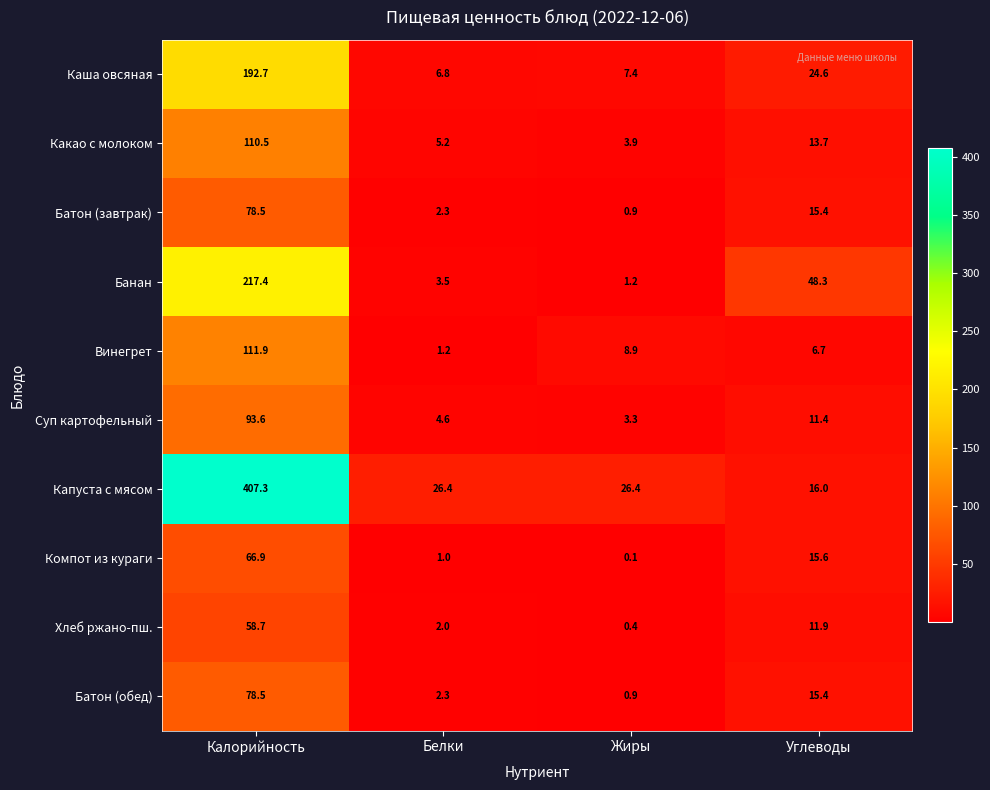

Which series has the largest total across all categories?

Капуста с мясом